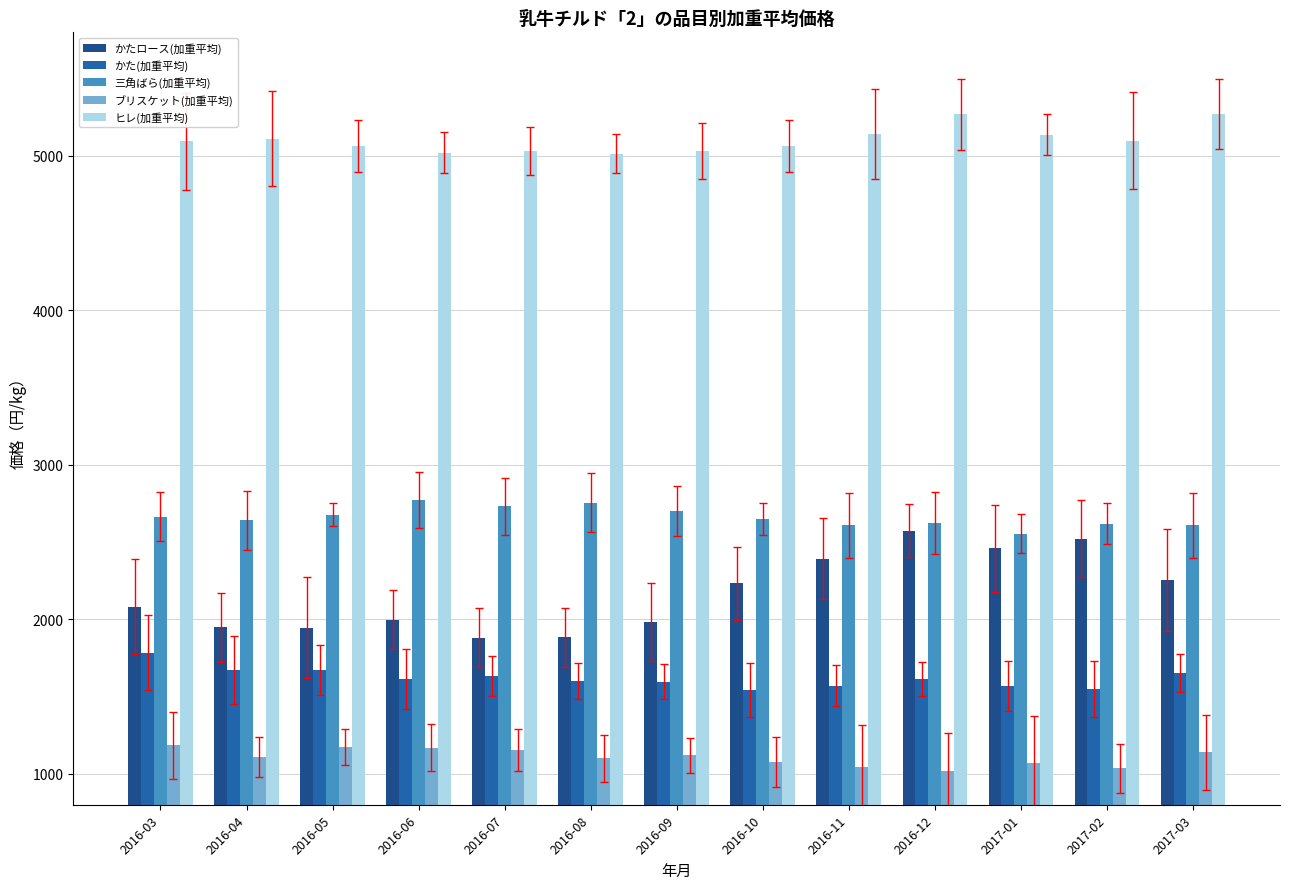

What is the label of the 2nd bar from the right?

2017-02